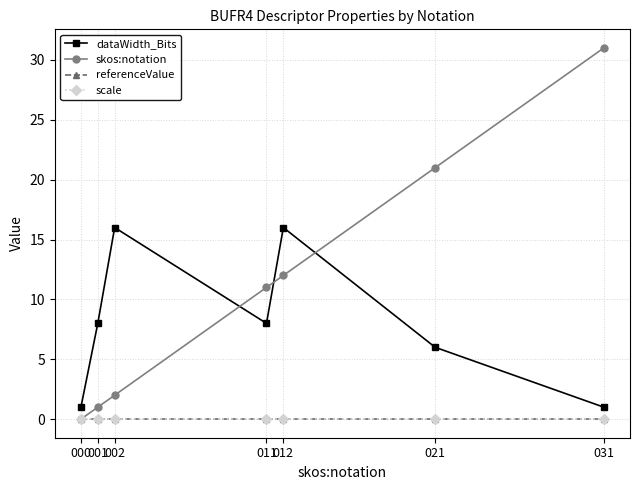

Rank the series at 012 from highest to lowest value.

dataWidth_Bits, skos:notation, referenceValue, scale